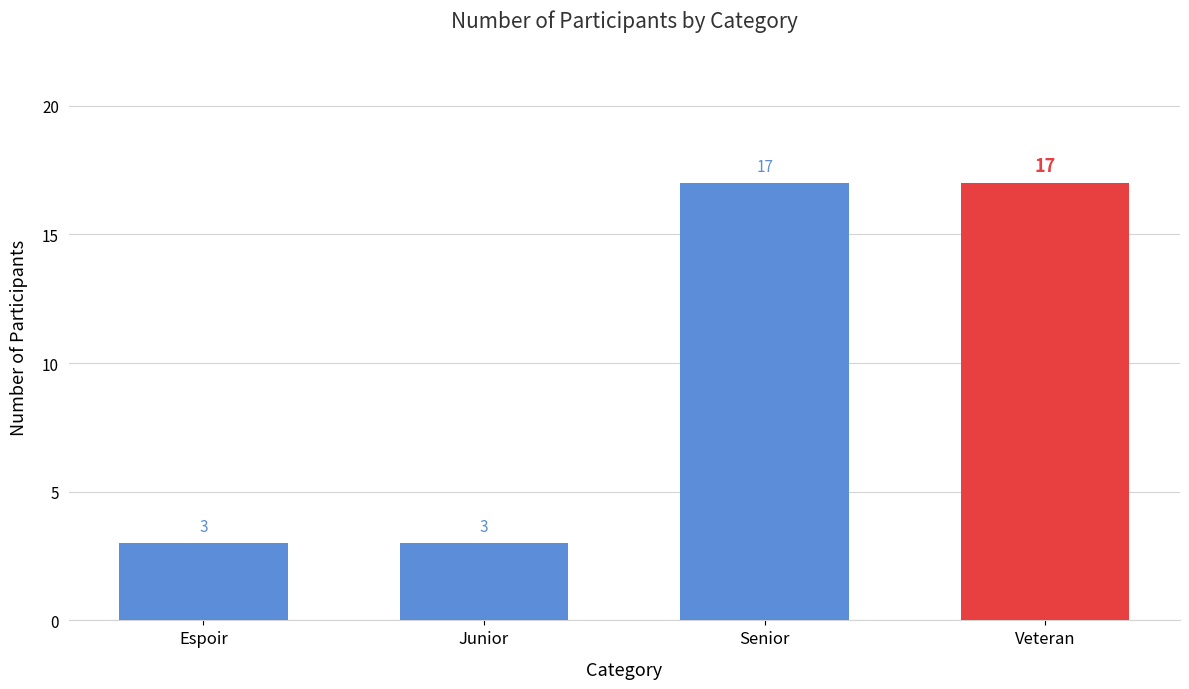

What is the difference between the maximum and minimum values?

14